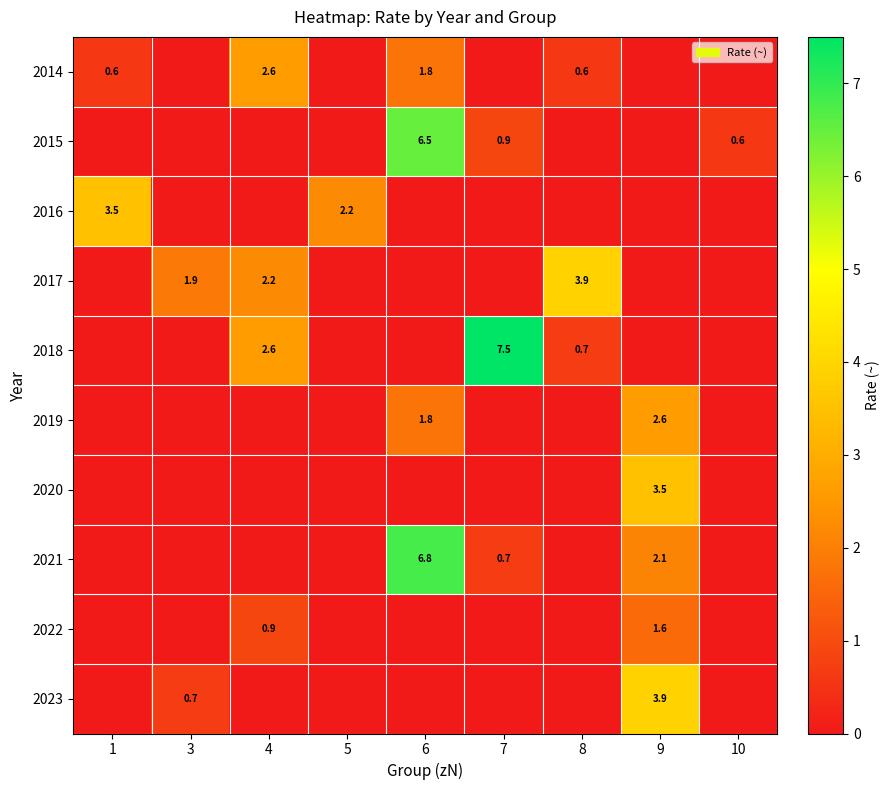

The value of 2016 at 5 is 2.2. True or false?

True